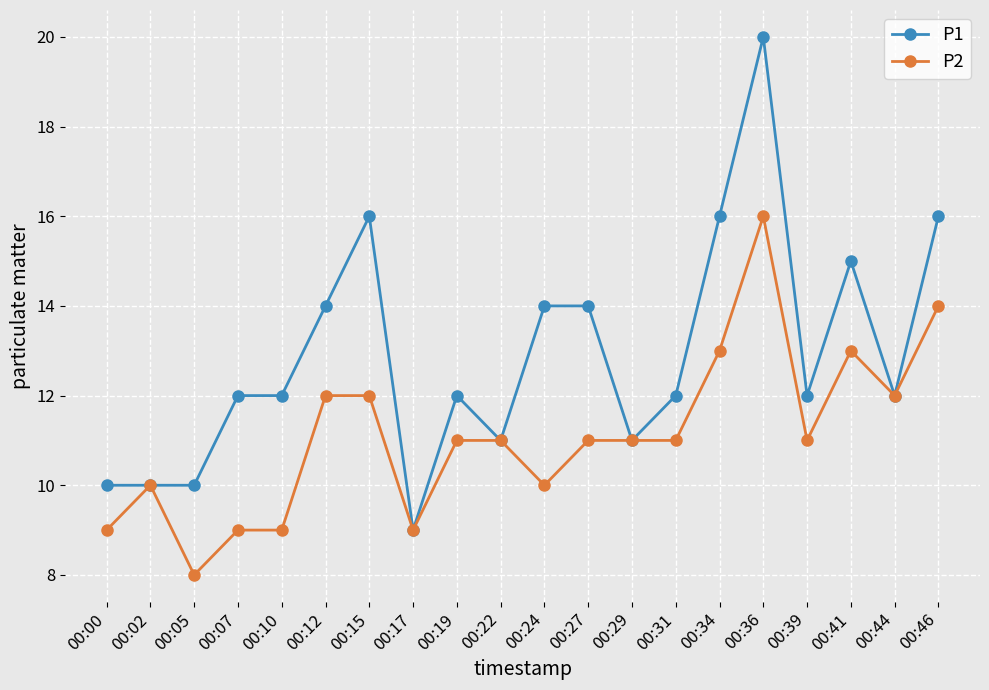

Is it true that P1 equals 17 at 00:22?

False